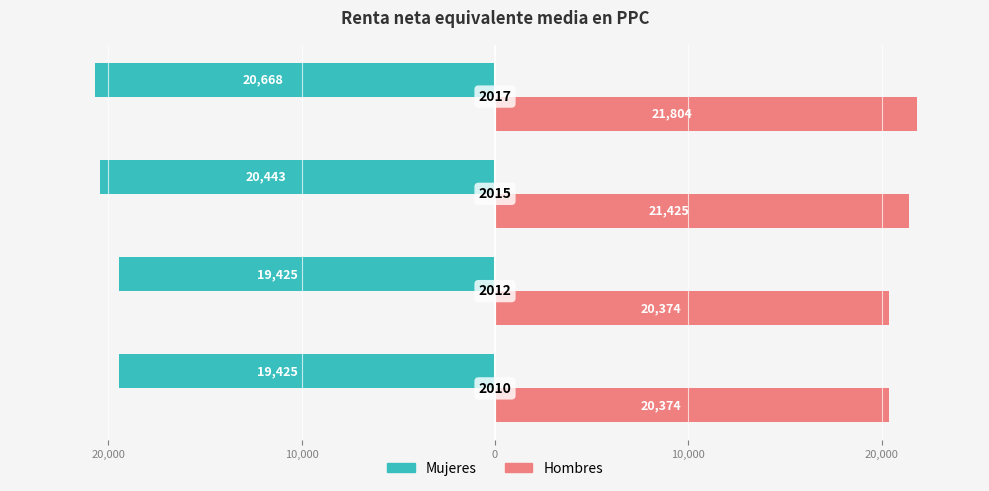

Rank the series by their average value, from lowest to highest.

Mujeres, Hombres